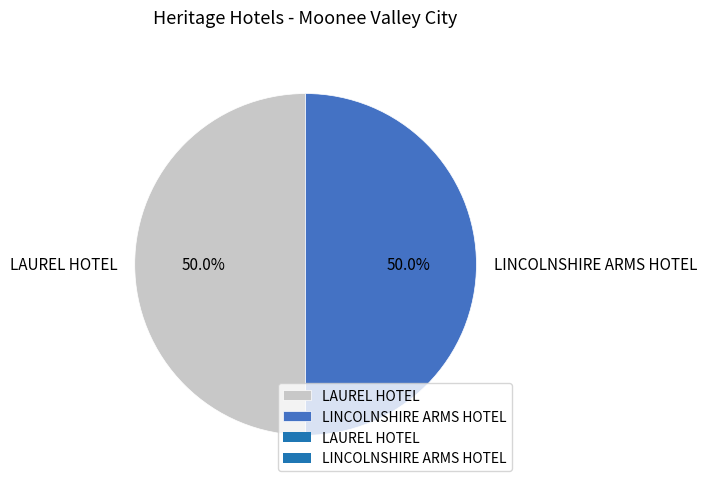

To the nearest percent, what percentage of the pie is LAUREL HOTEL?

50%